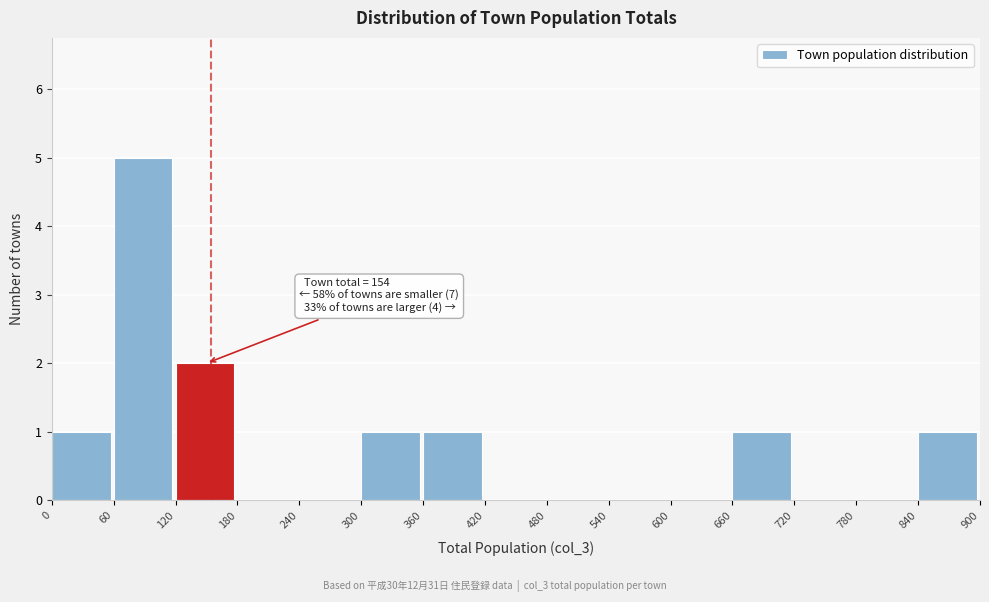

Which range on the x-axis has the tallest bar?

60 to 120